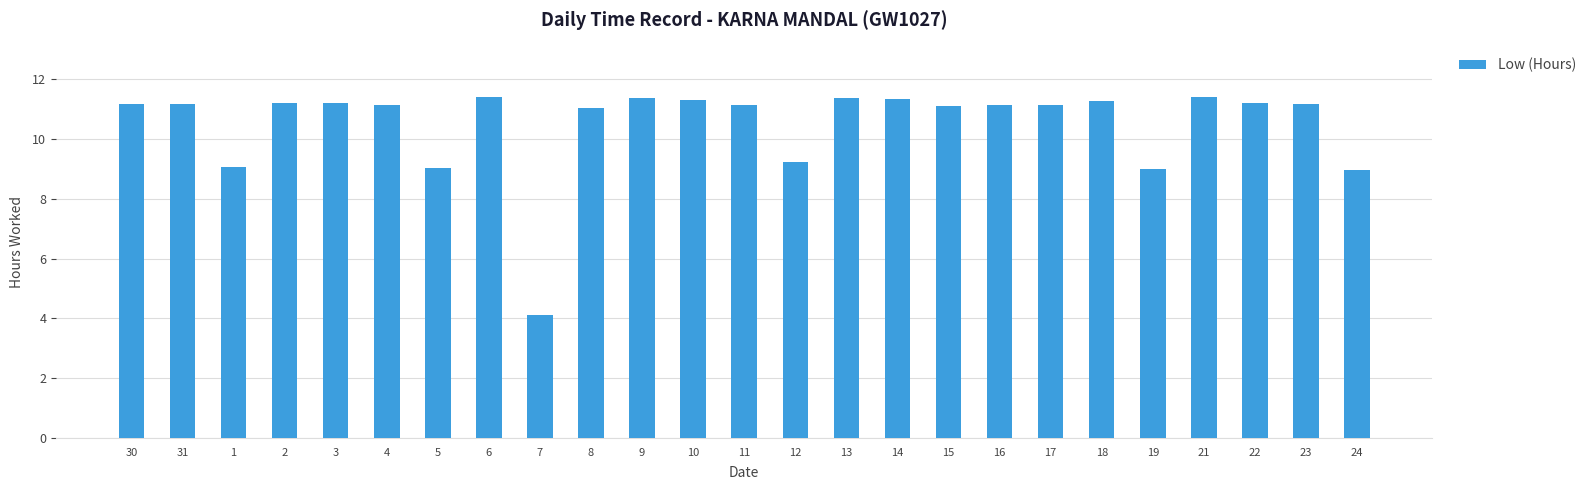

What is the ratio of the value at 3 to the value at 9?

1.0